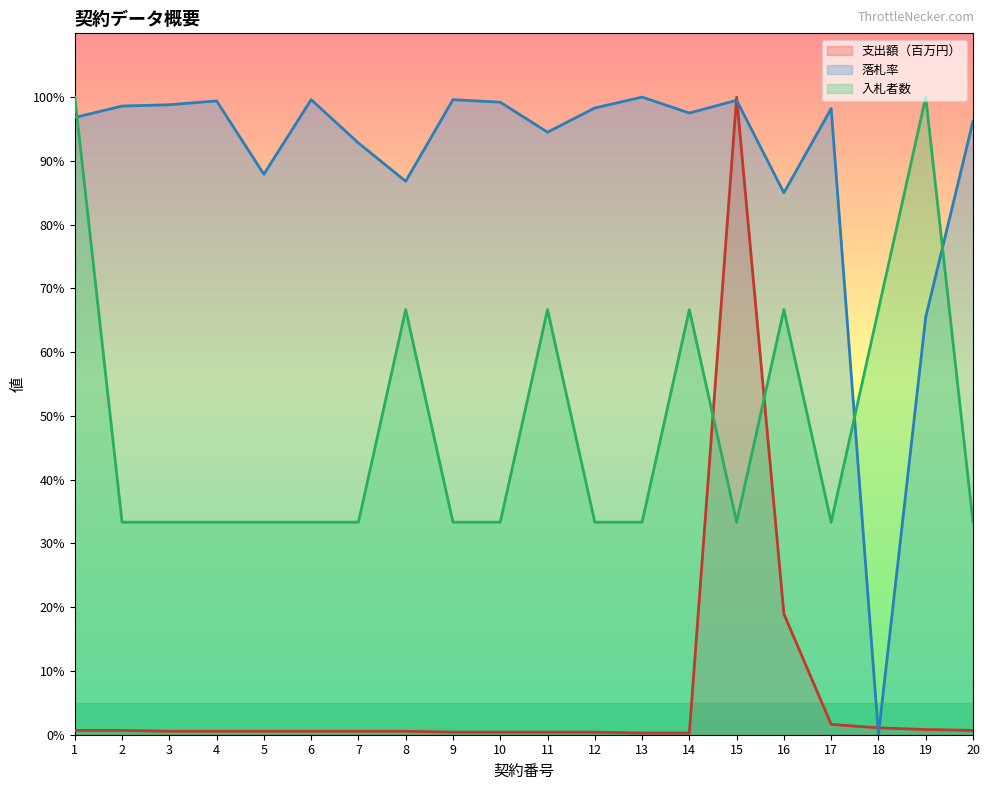

At which label is 支出額（百万円） closest to 50?

16